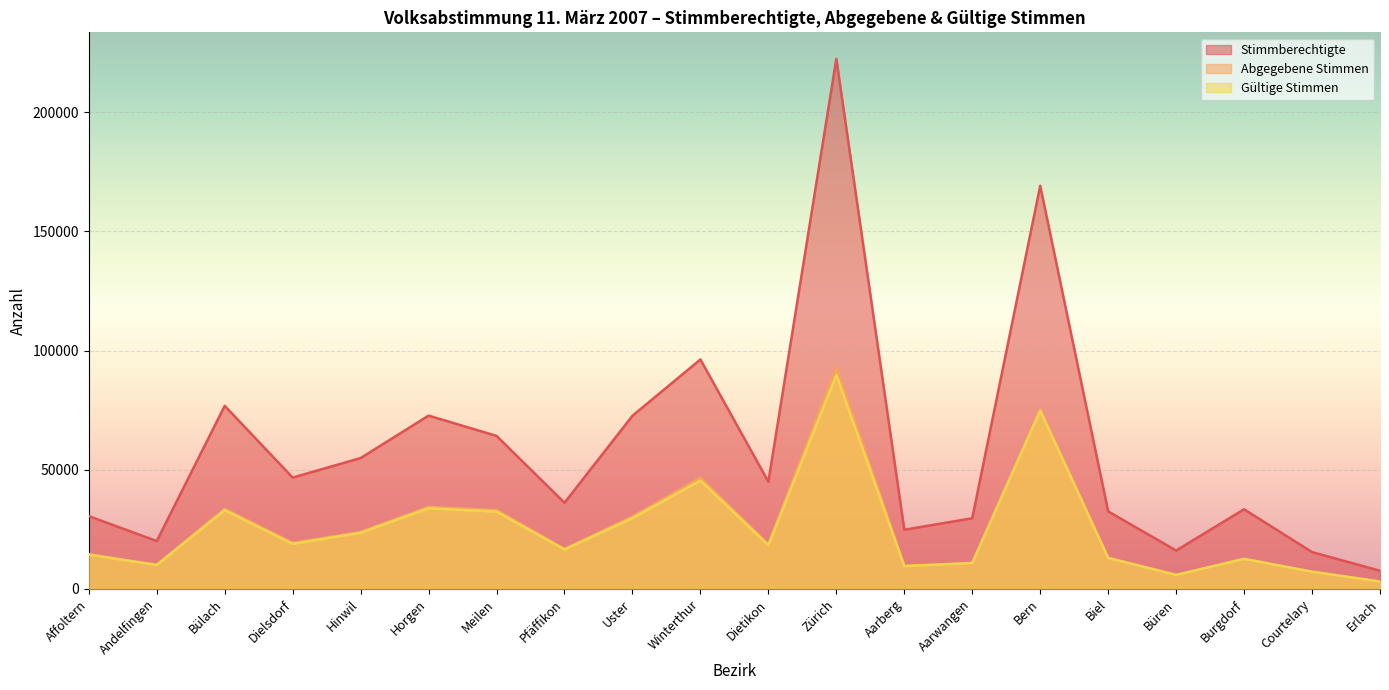

At which label does Stimmberechtigte first exceed 44960?

Bülach